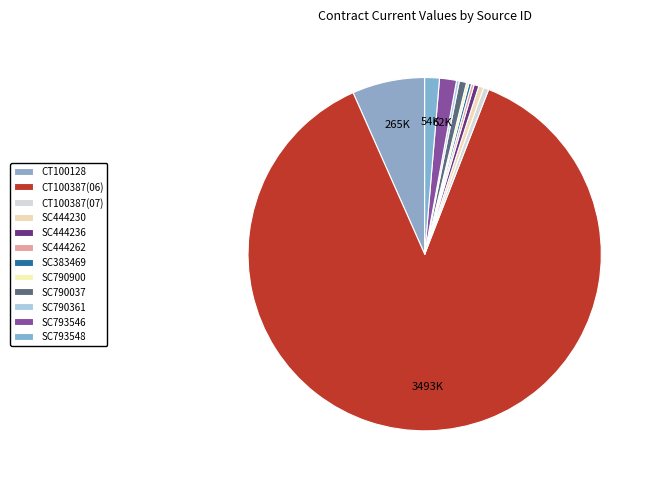

Is it true that CT100387(07) is 8% of the pie?

False